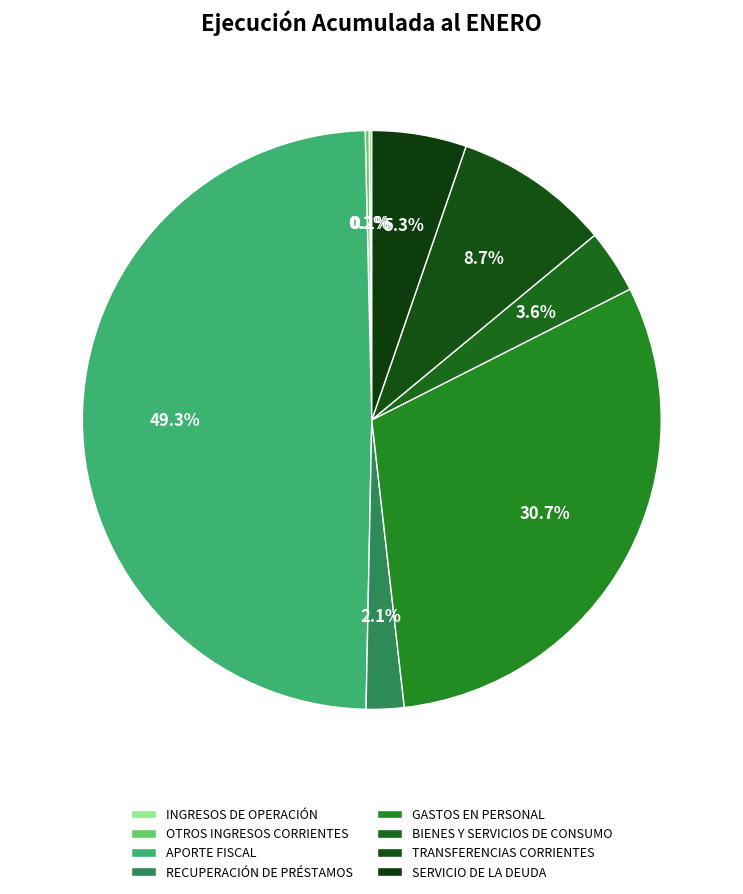

Which category has the biggest portion of the pie?

APORTE FISCAL